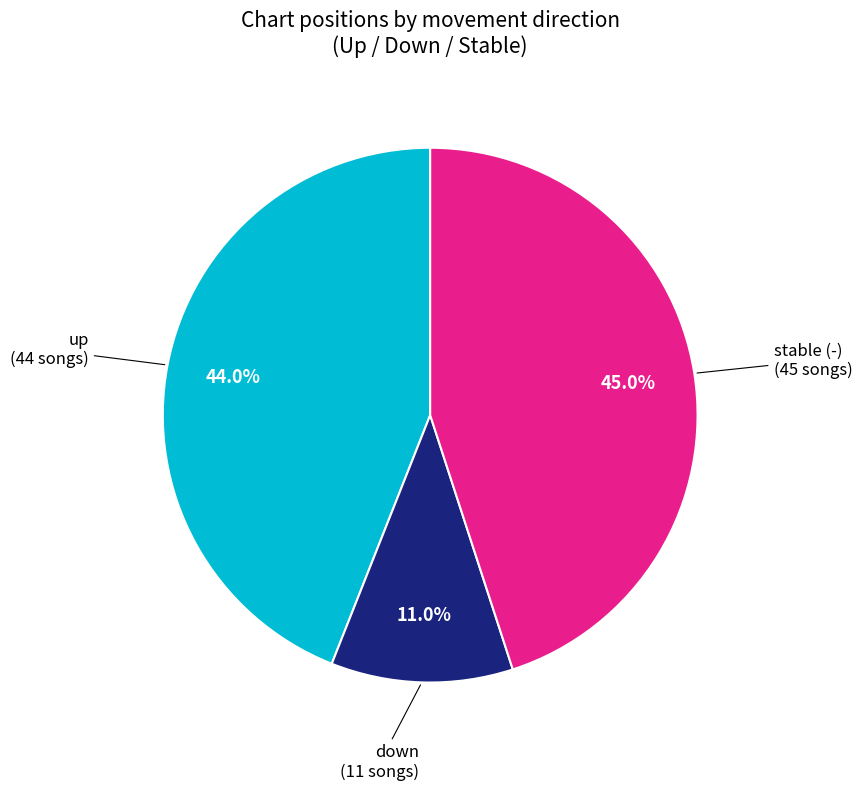

Count the number of slices in the pie.

3